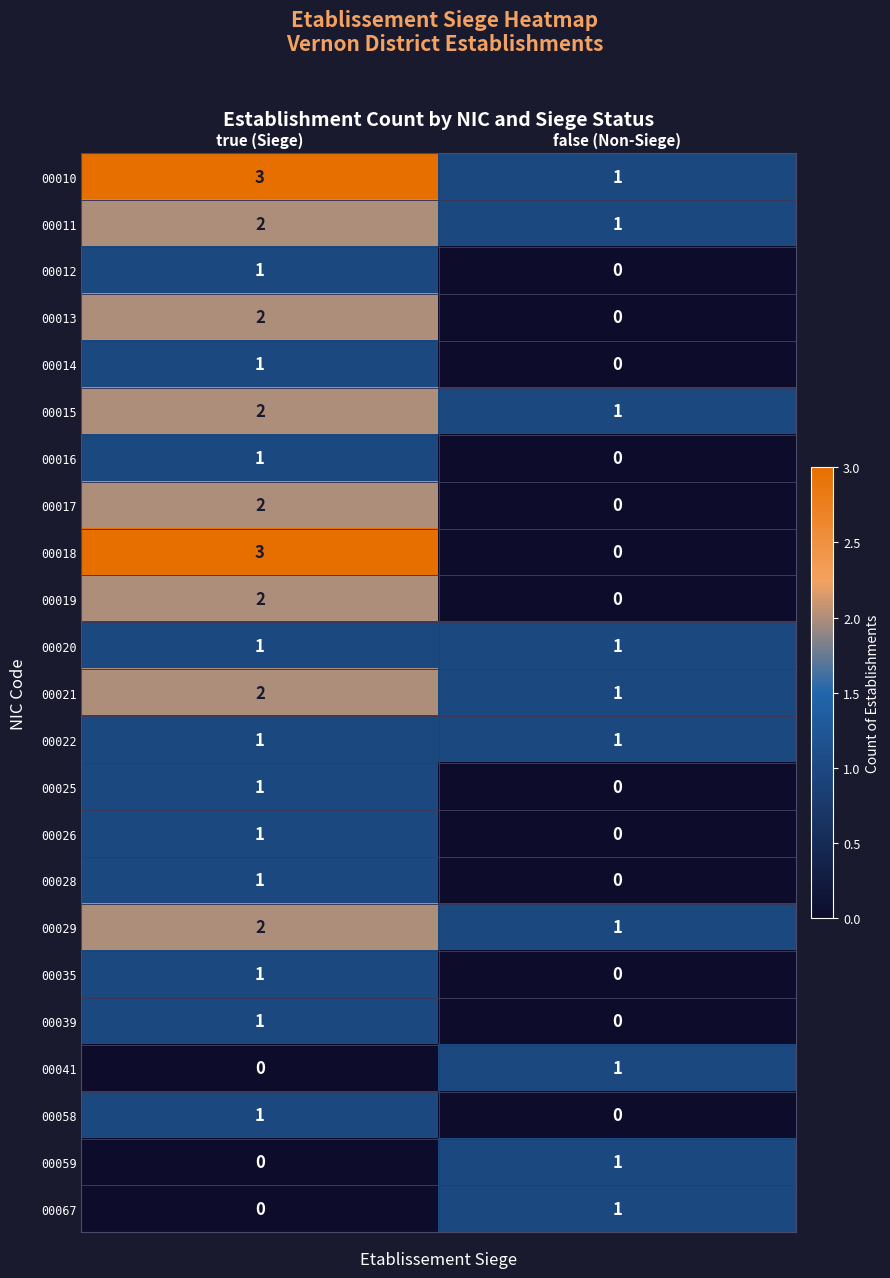

Which series has the widest spread of values?

00018